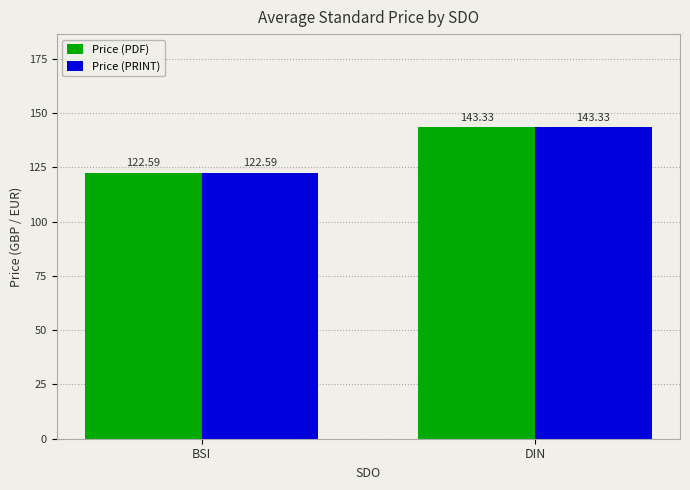

What value does the Price (PRINT) series have at DIN?

143.3